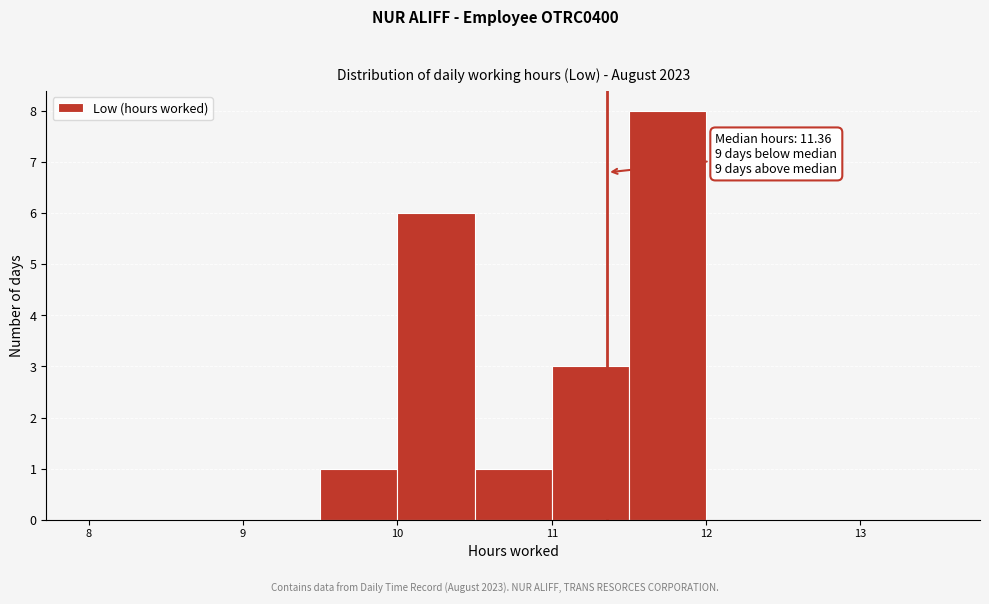

Over which range of the x-axis is the bar tallest?

11.5 to 12.0